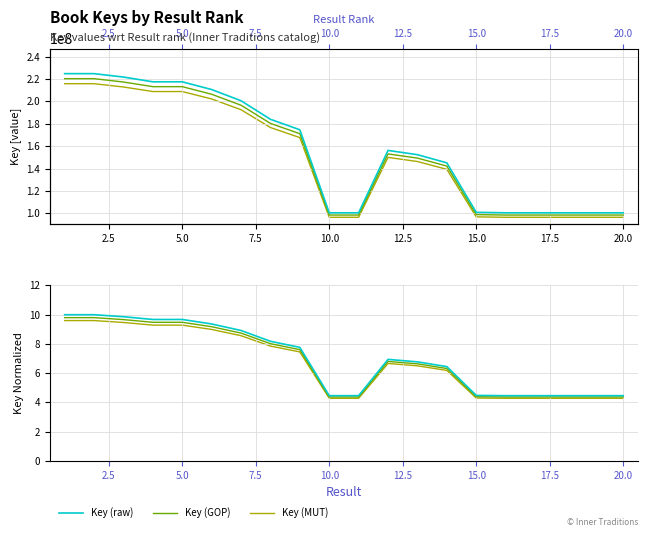

How many interior local peaks does the Key (GOP) series have?

3